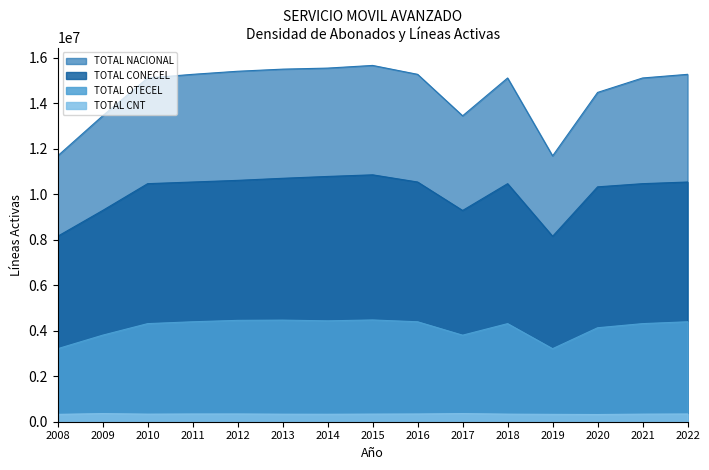

What value does the TOTAL OTECEL series have at 2008, to the nearest 100?

3211900